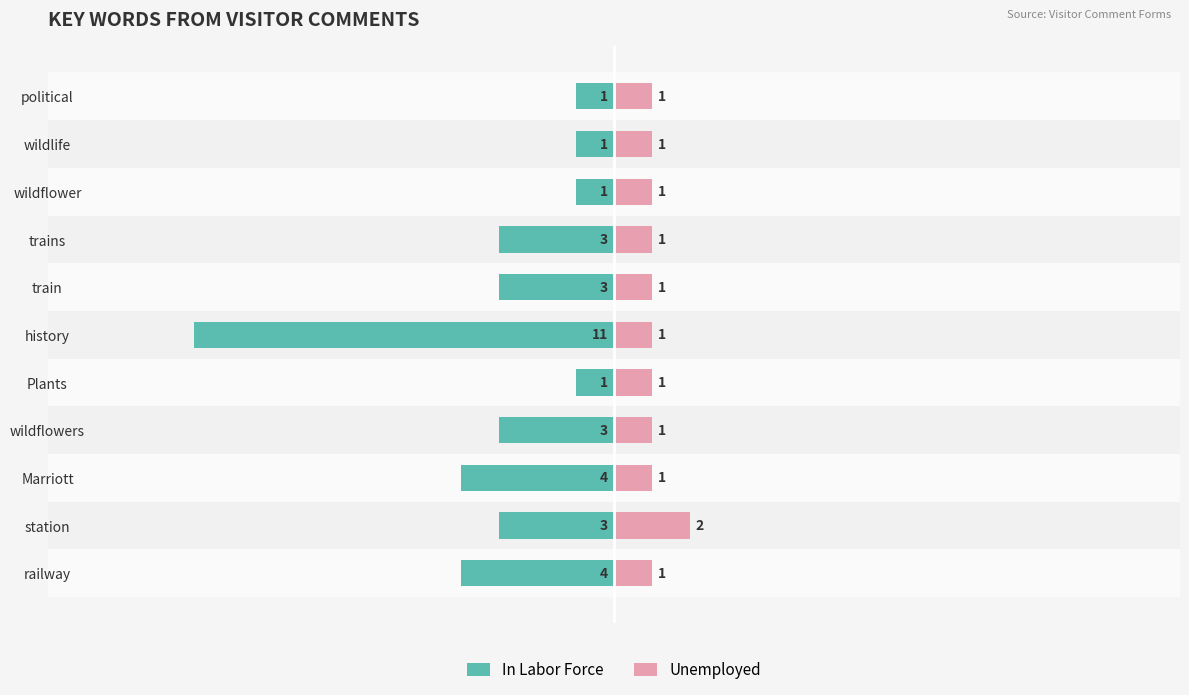

The Unemployed series shows 0 at wildflower. True or false?

False